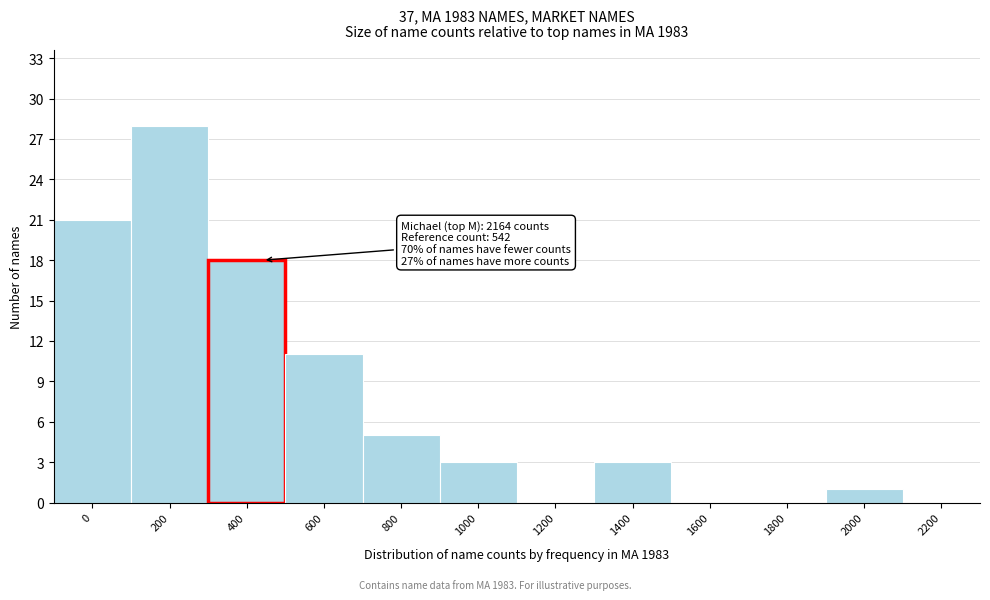

Reading left to right, what are all the values shown in this chart?

0=21	200=28	400=18	600=11	800=5	1000=3	1200=0	1400=3	1600=0	1800=0	2000=1	2200=0